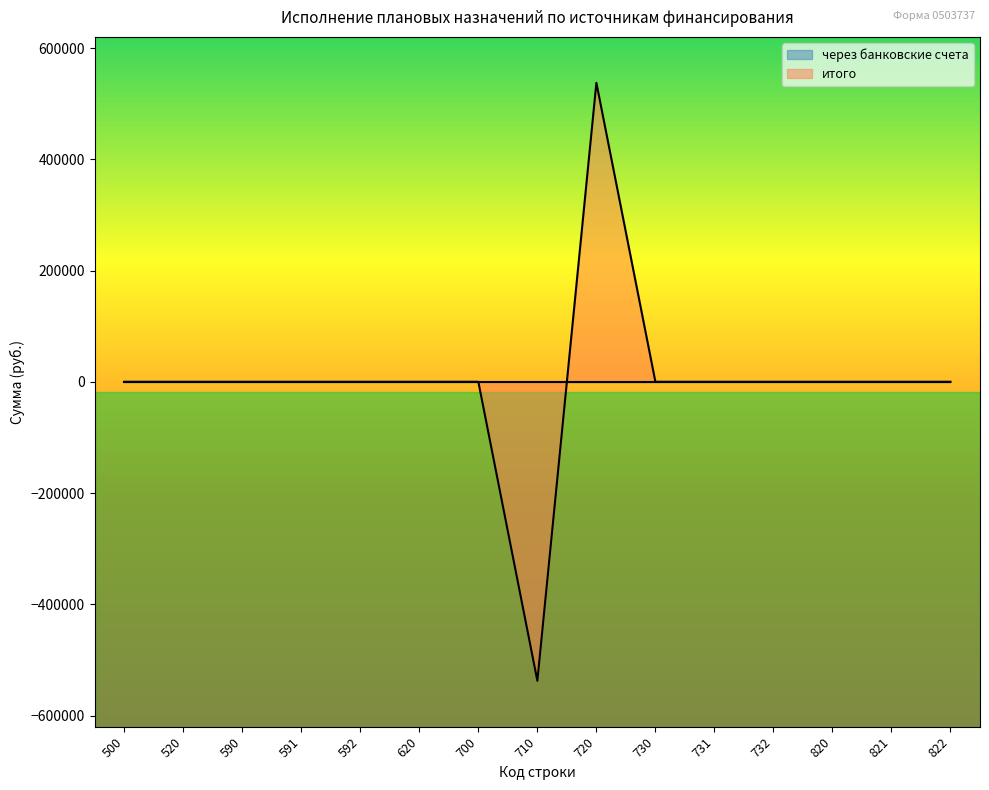

How many data points does each series have?

15